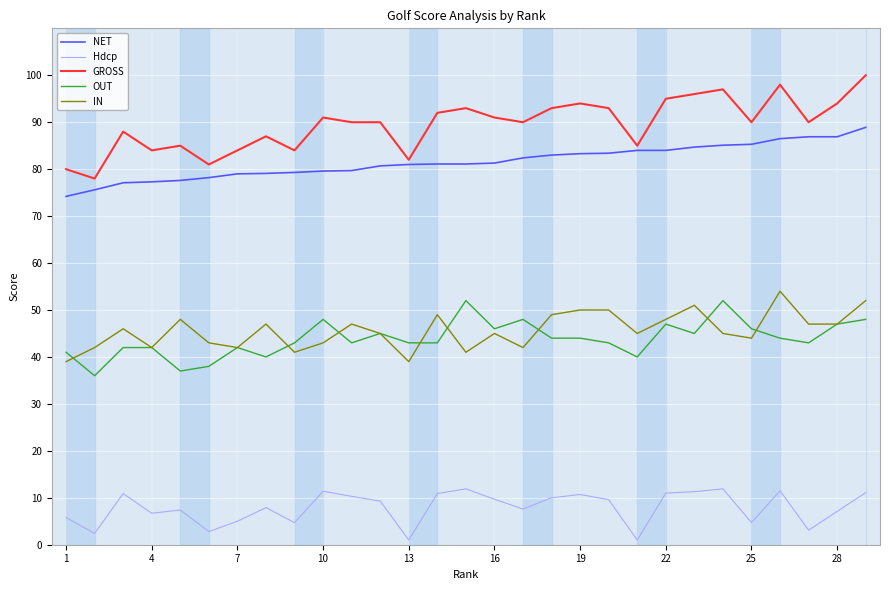

True or false: OUT and GROSS intersect in this chart.

False